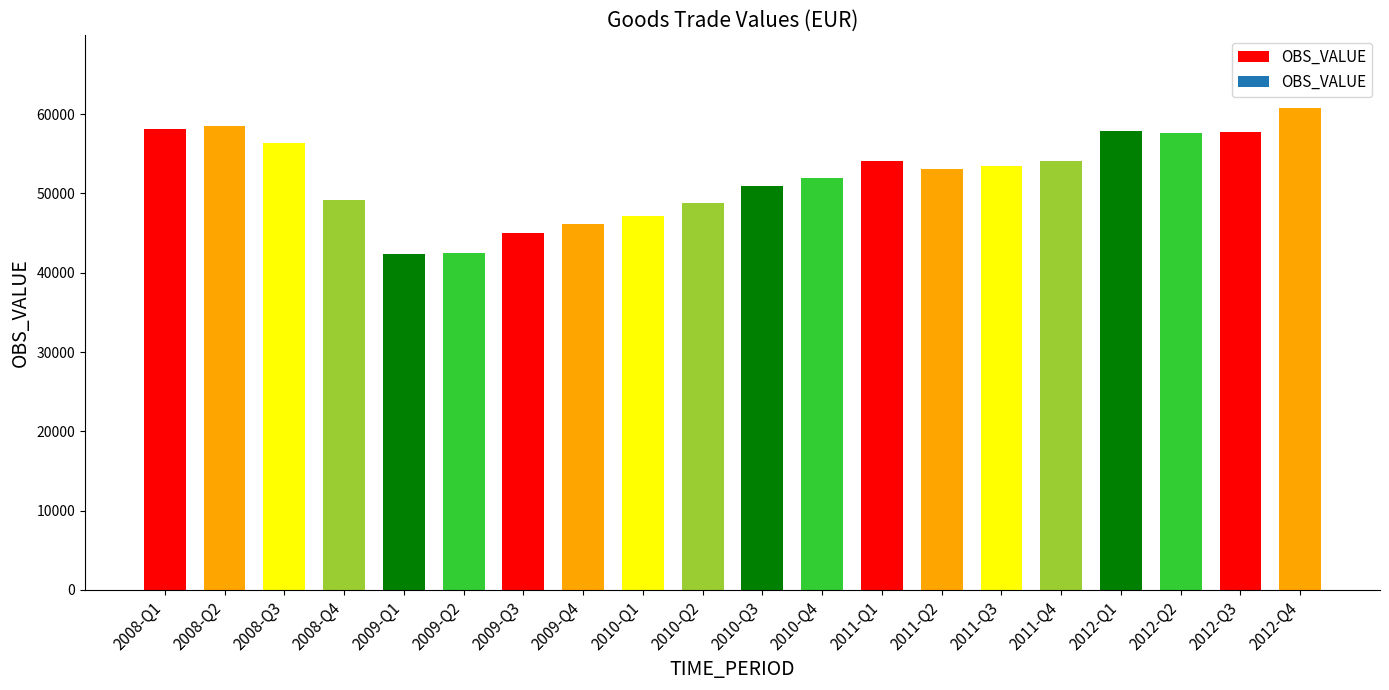

What is the average value?

52279.9